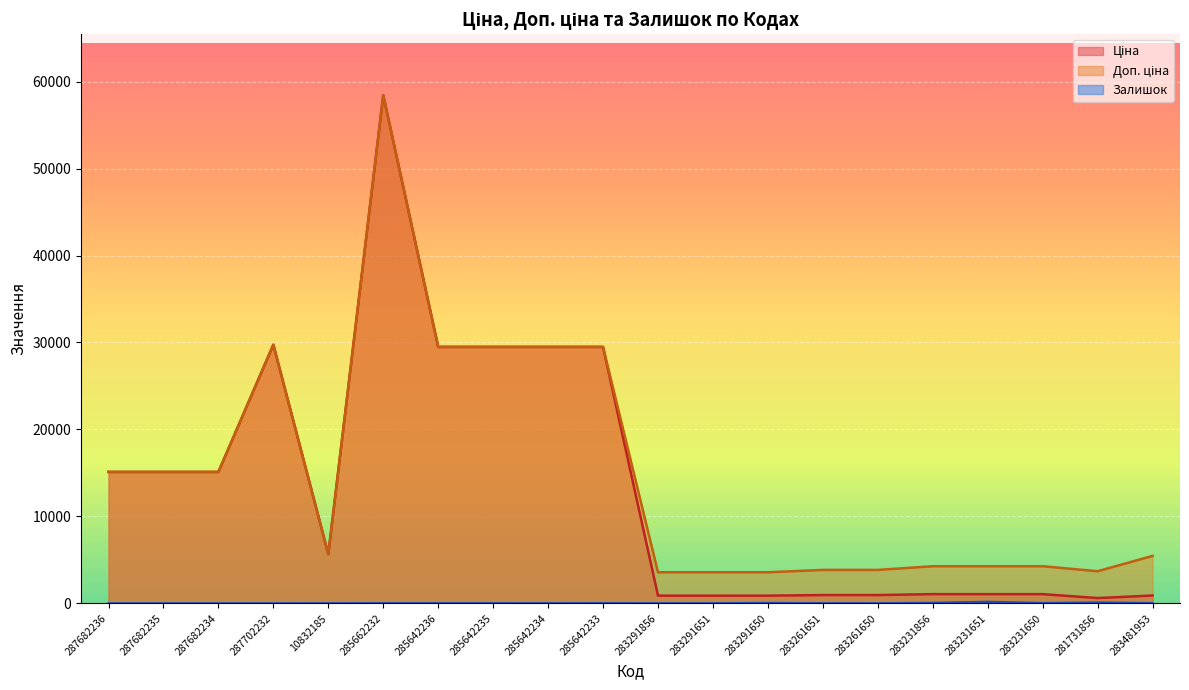

The Ціна series shows 19005.8 at 285642233. True or false?

False